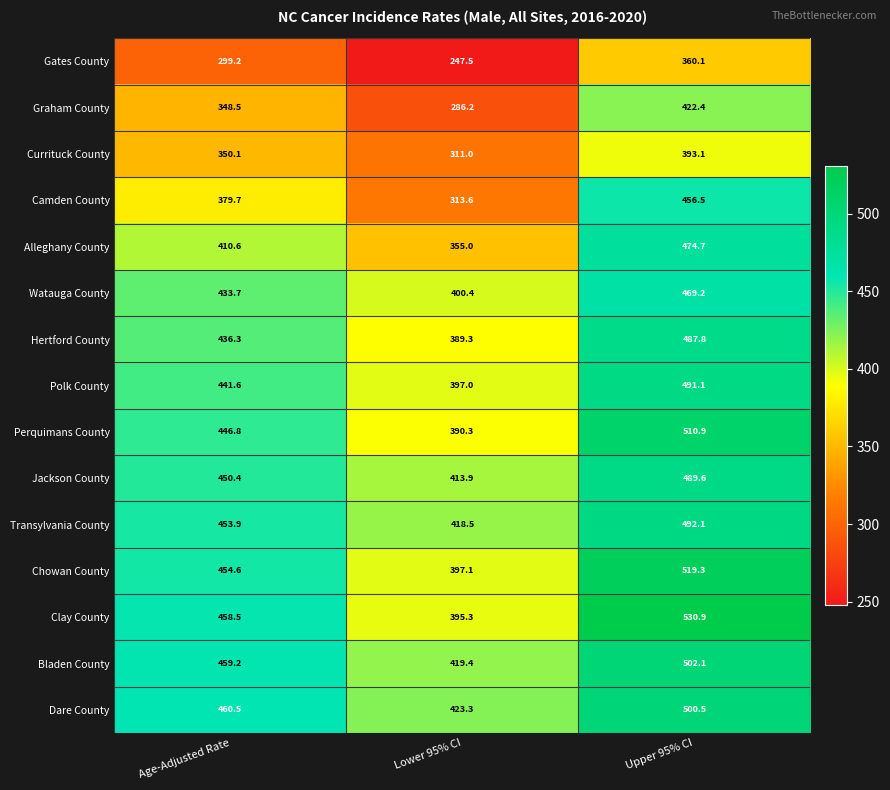

What is the average value of the Jackson County series?

451.3